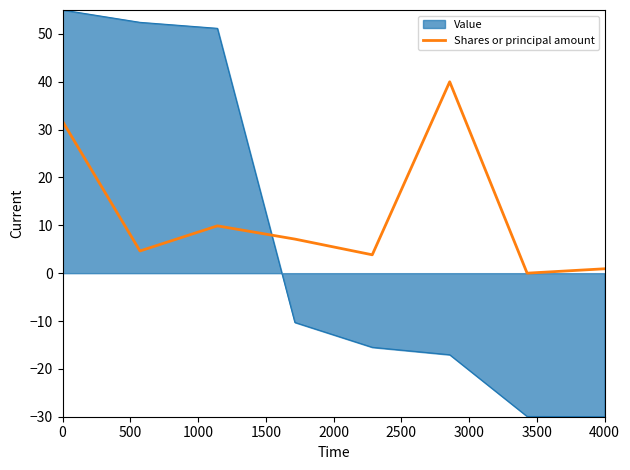

Which series has the largest total across all categories?

Shares or principal amount